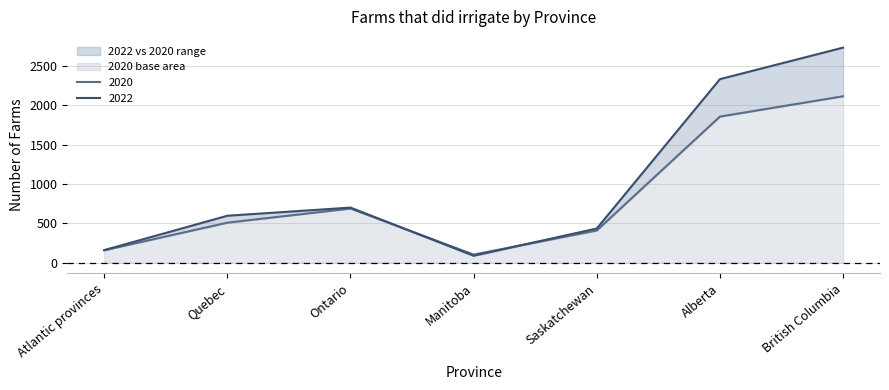

Which series ends up on top after the final intersection of 2022 and 2020?

2022